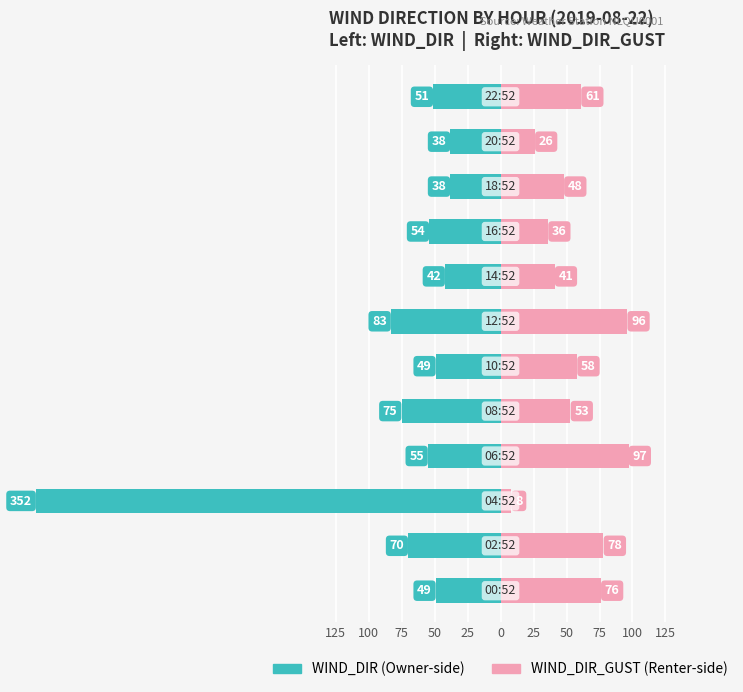

Which series has the largest range (max minus min)?

WIND_DIR